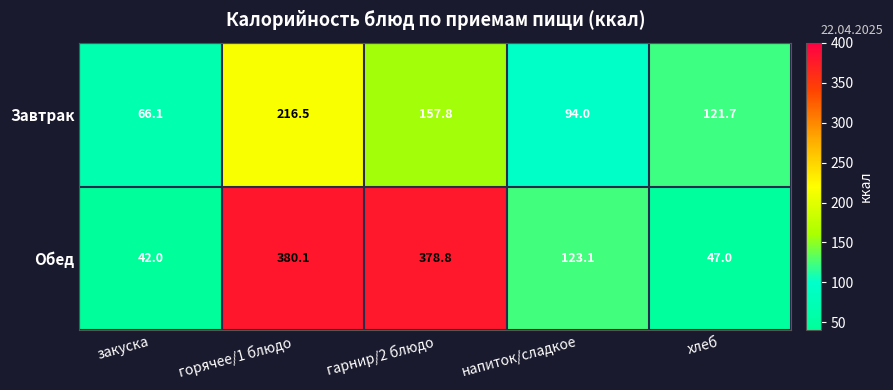

What is the smallest value displayed?

42.0